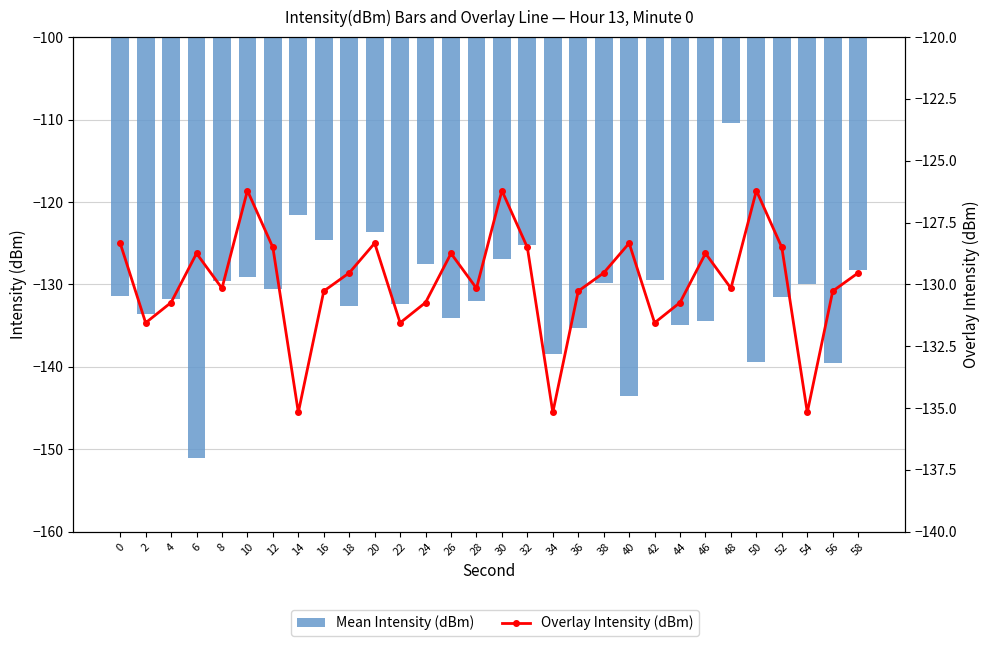

Is it true that Mean Intensity (dBm) equals -83.6 at 32?

False